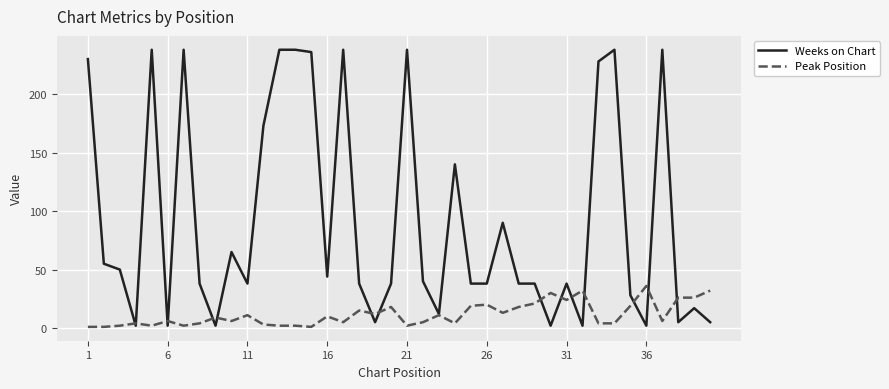

What is the highest value of the Weeks on Chart series?

238